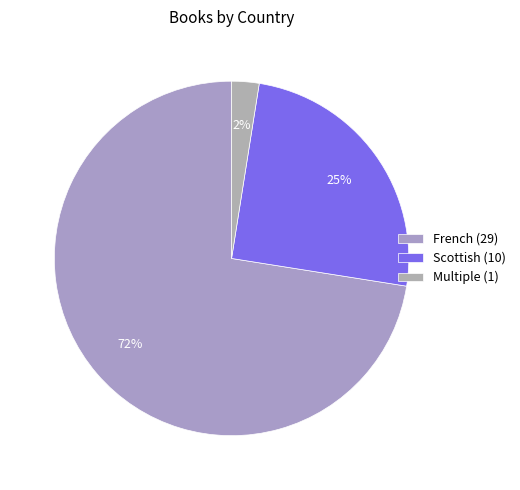

To the nearest percent, what percentage of the pie is Scottish?

25%